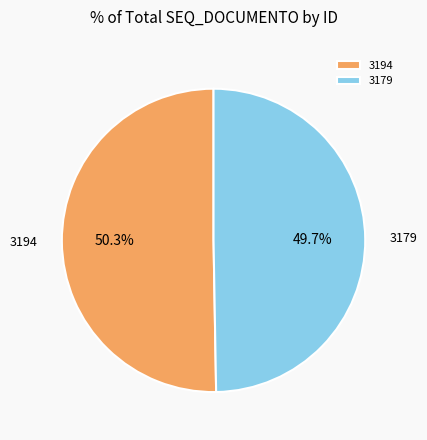

To the nearest percent, what portion does 3179 represent?

50%